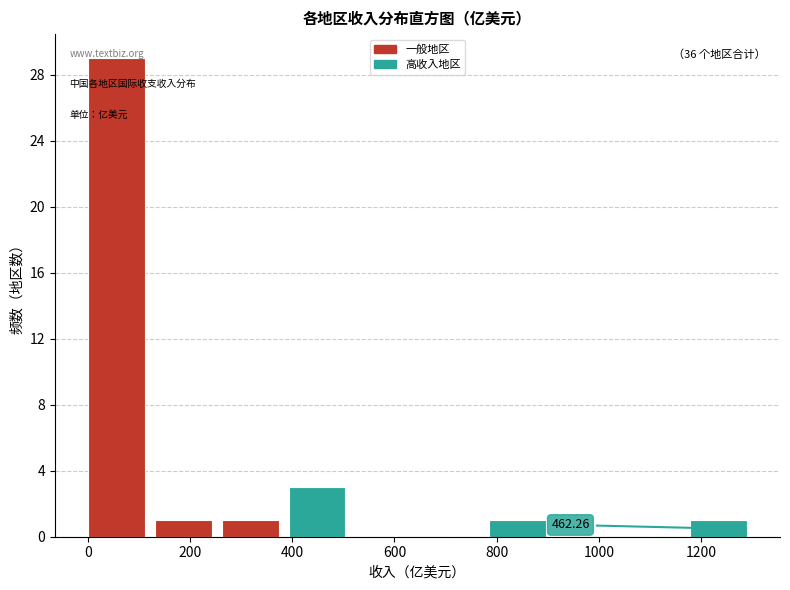

Over which range of the x-axis is the bar tallest?

0 to 140